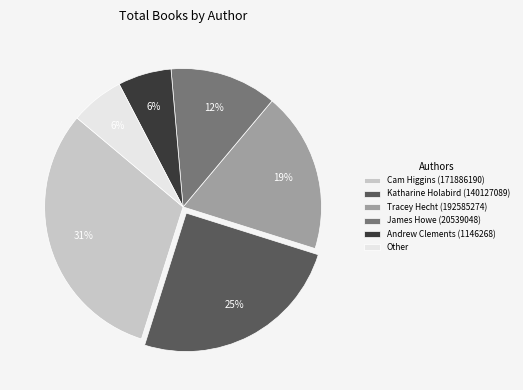

To the nearest percent, what is the average slice percentage?

17%